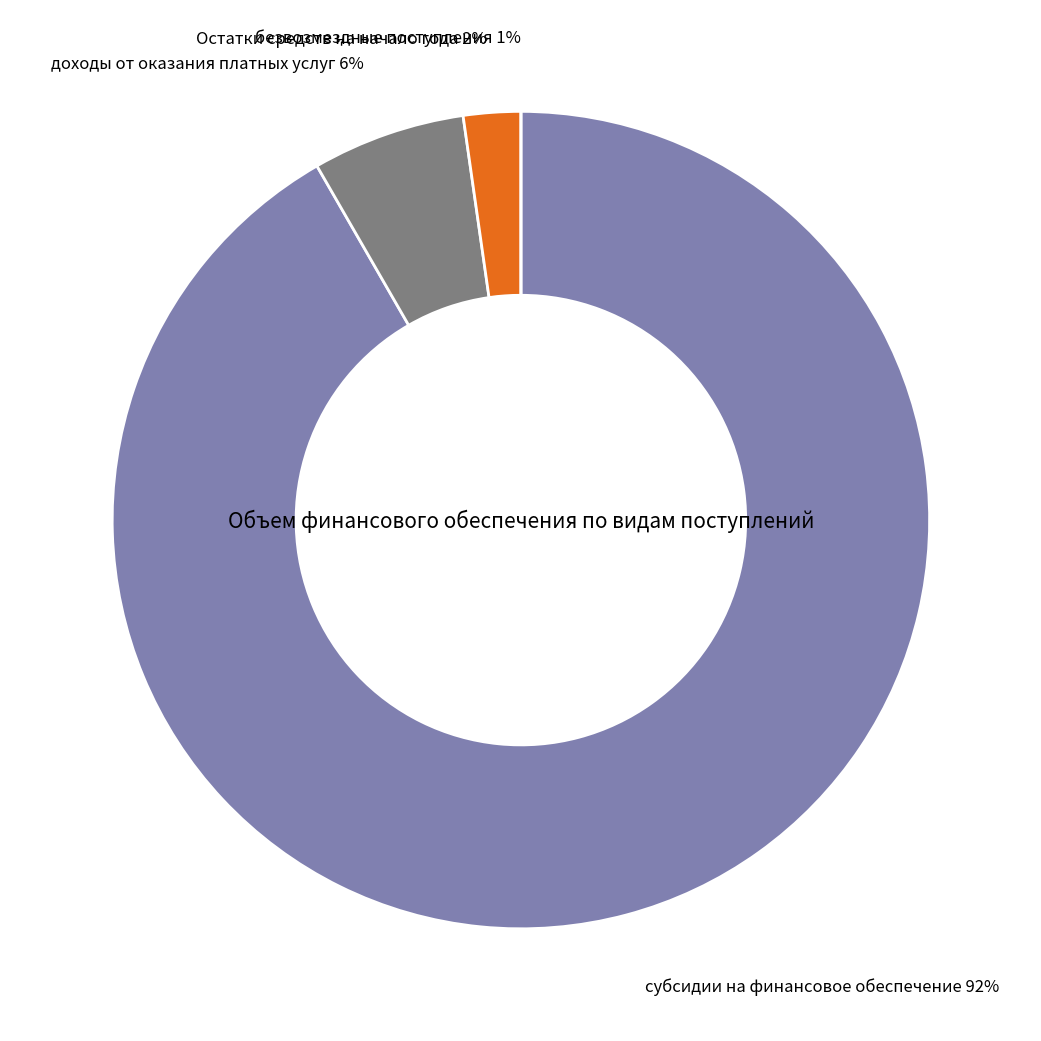

Between безвозмездные денежные поступления and Остатки средств на начало года, which is larger?

Остатки средств на начало года